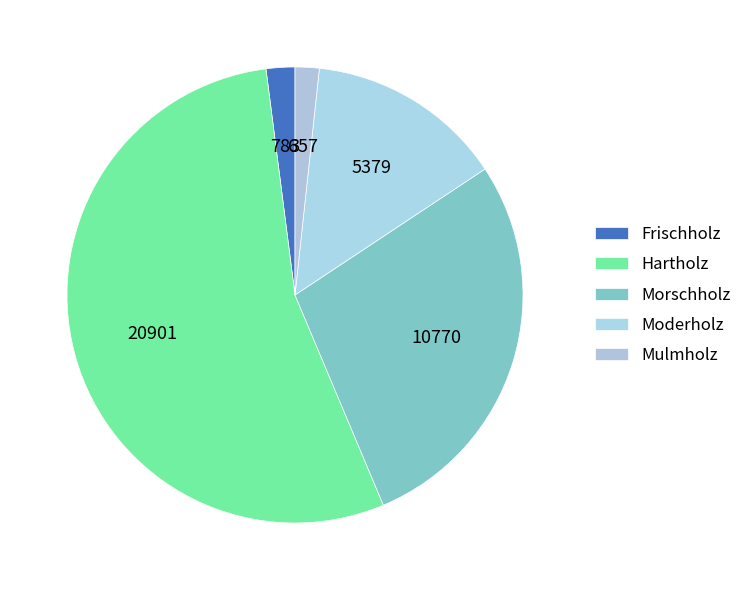

What is the change in value from Hartholz to Morschholz?

-10131